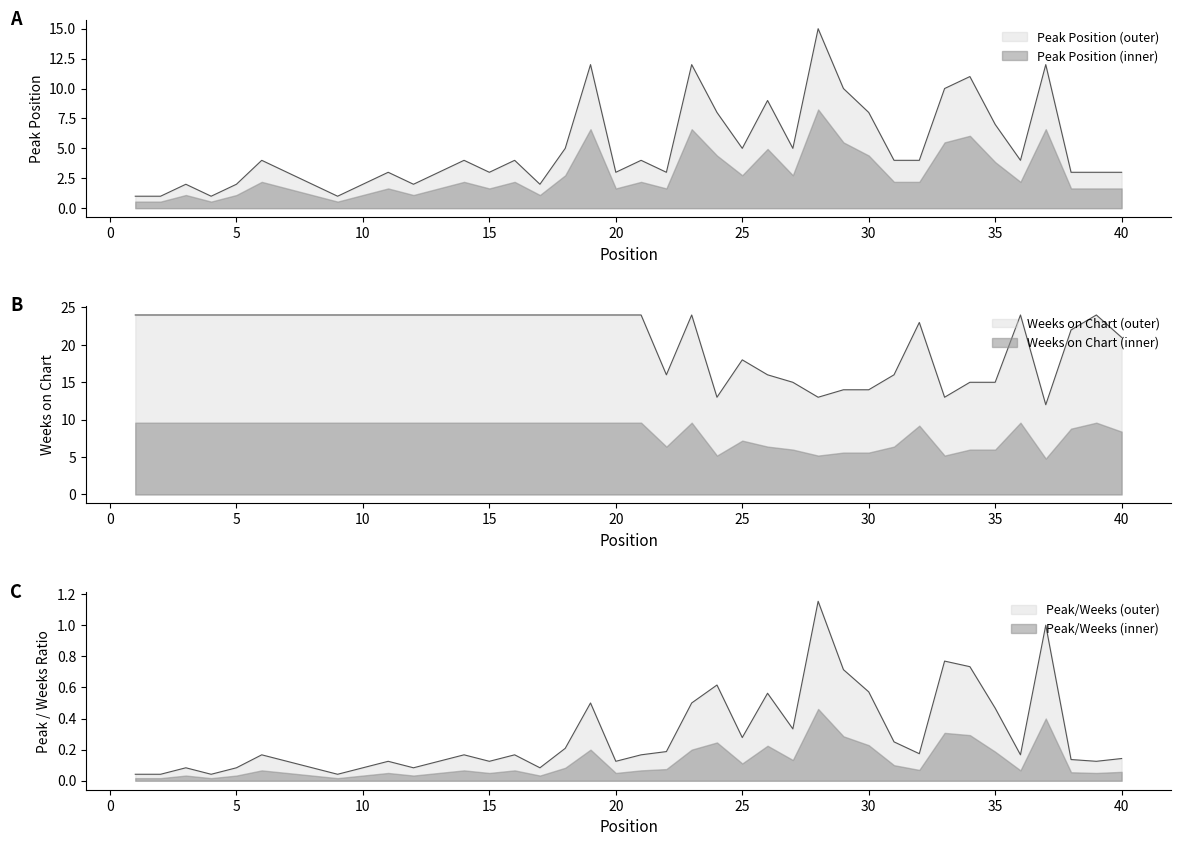

How many interior local valleys does the Peak Position series have?

10